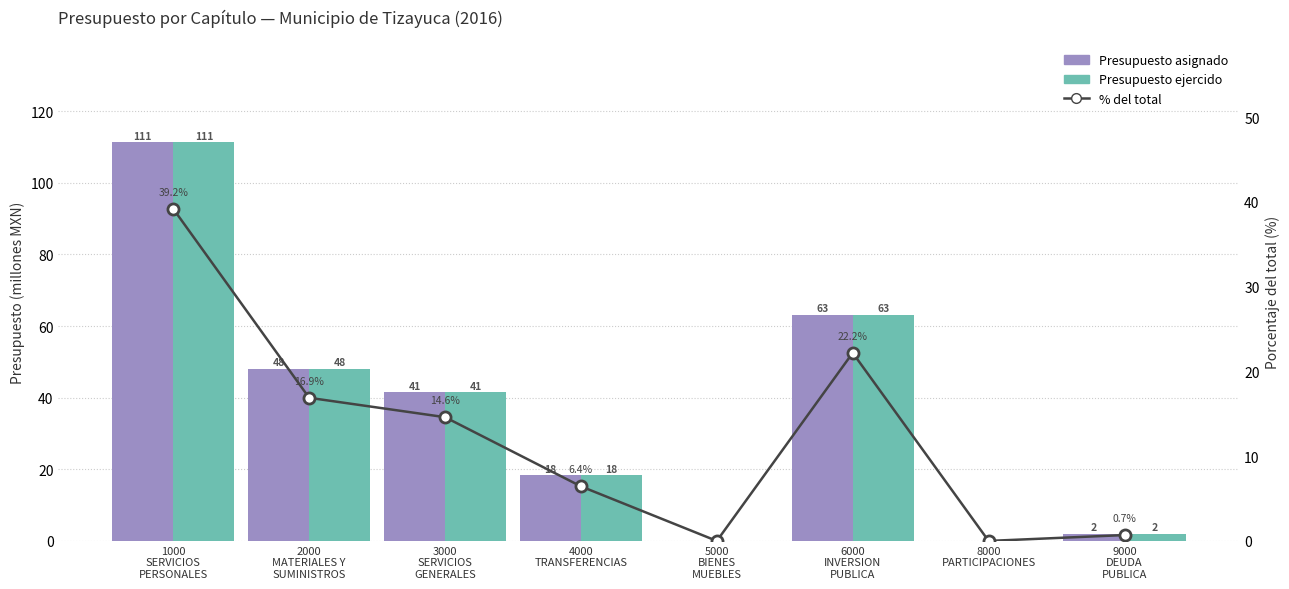

Between 1000
SERVICIOS
PERSONALES and 6000
INVERSION
PUBLICA, which series saw the biggest shift?

Presupuesto asignado